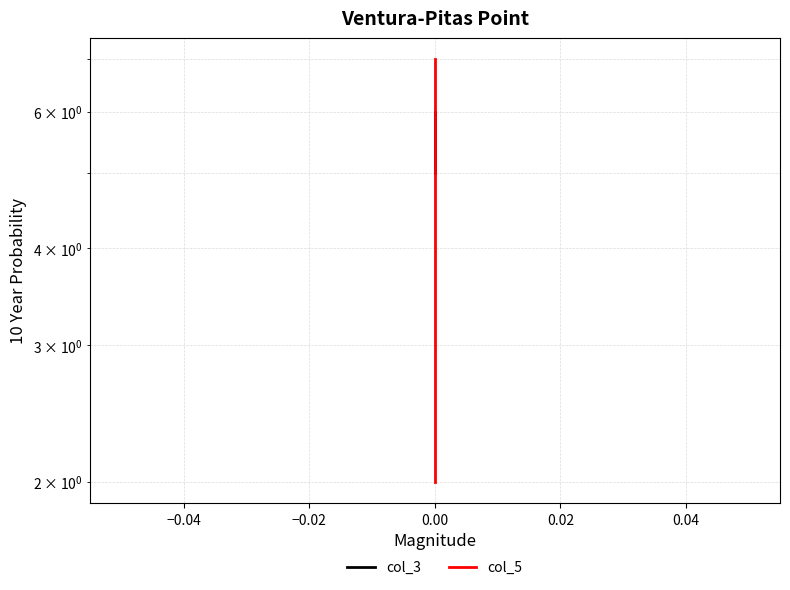

What is the average value of the col_3 series?

6